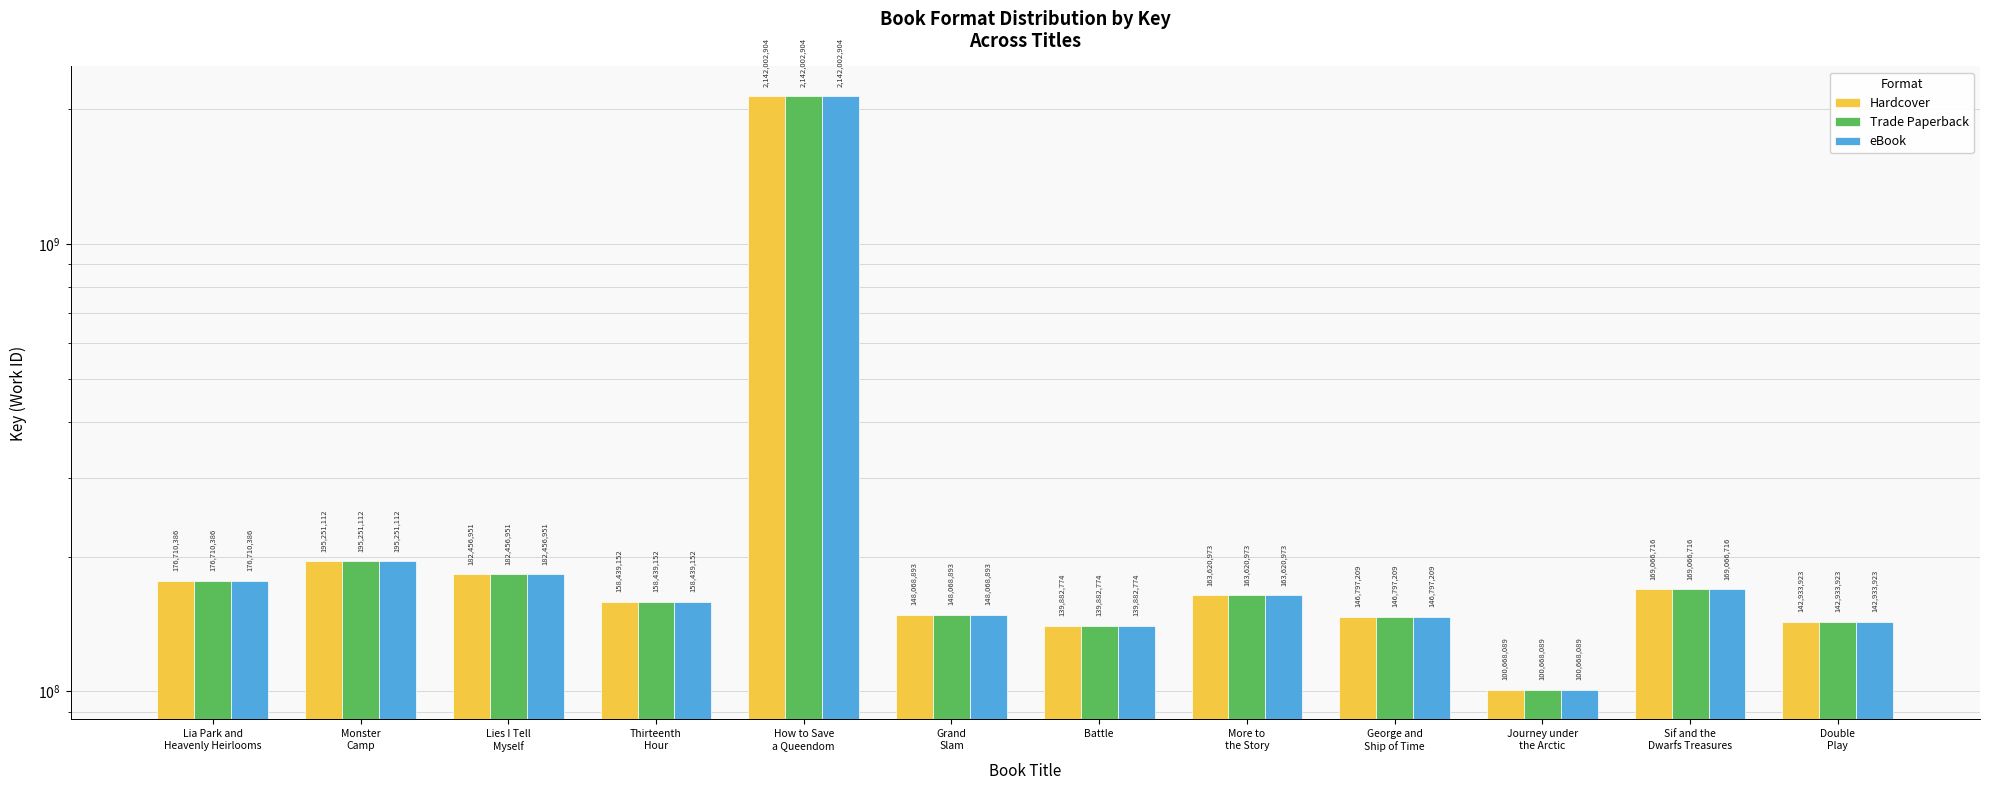

Which series has the widest spread of values?

Hardcover